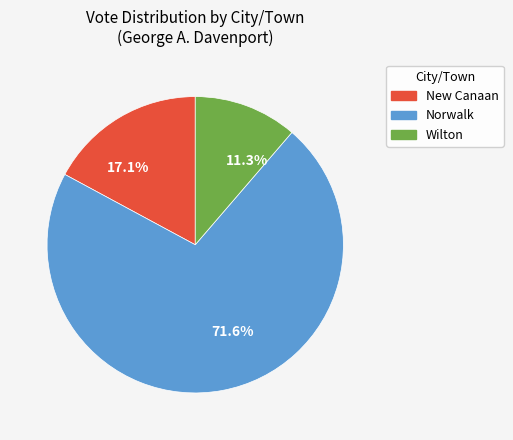

Which slice is the largest?

71.6%